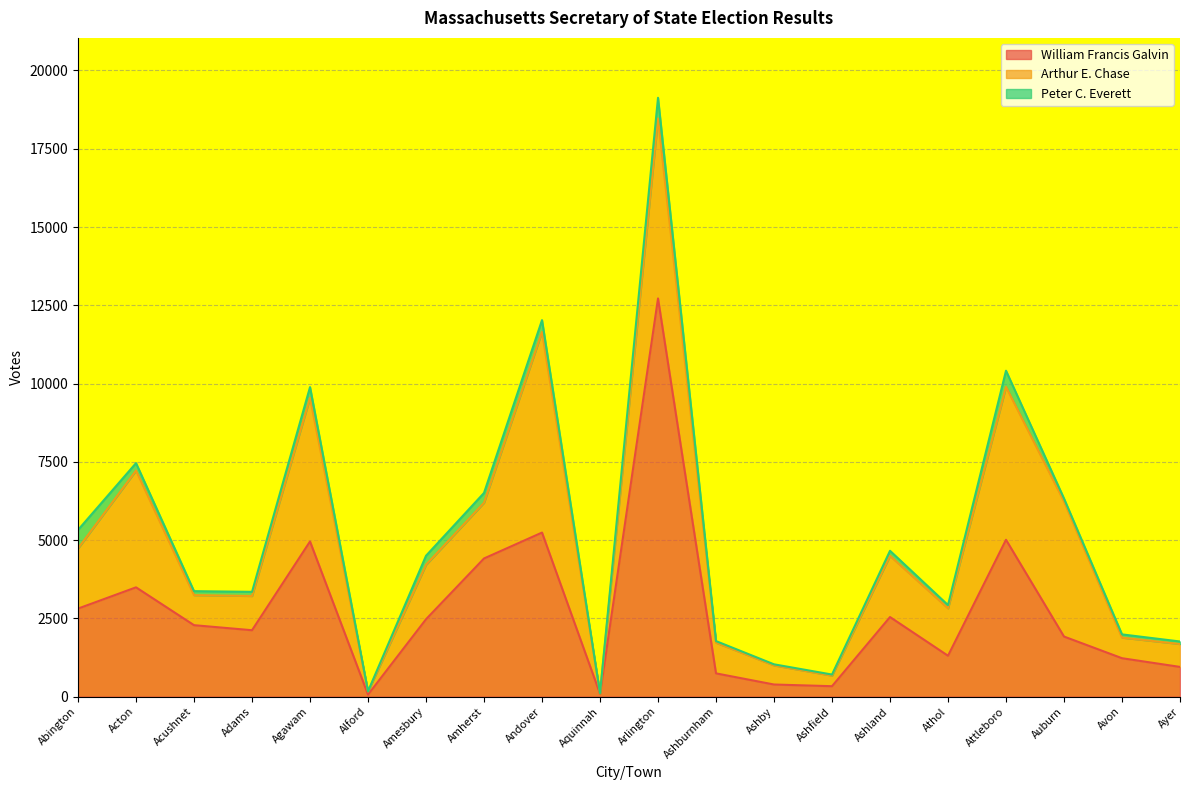

At which category is the sum across all series the highest?

Arlington